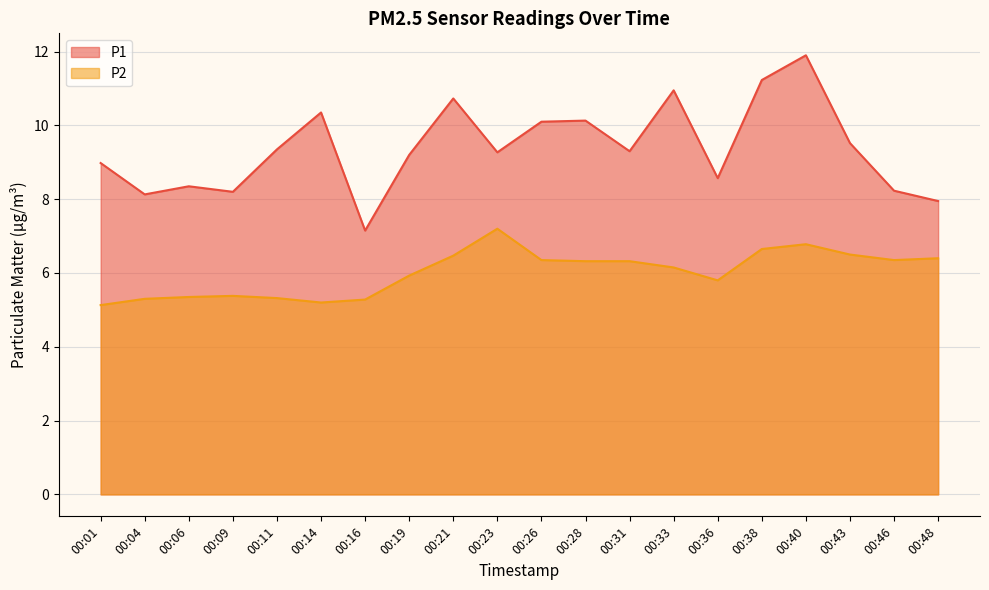

Rank the series by their average value, from highest to lowest.

P1, P2